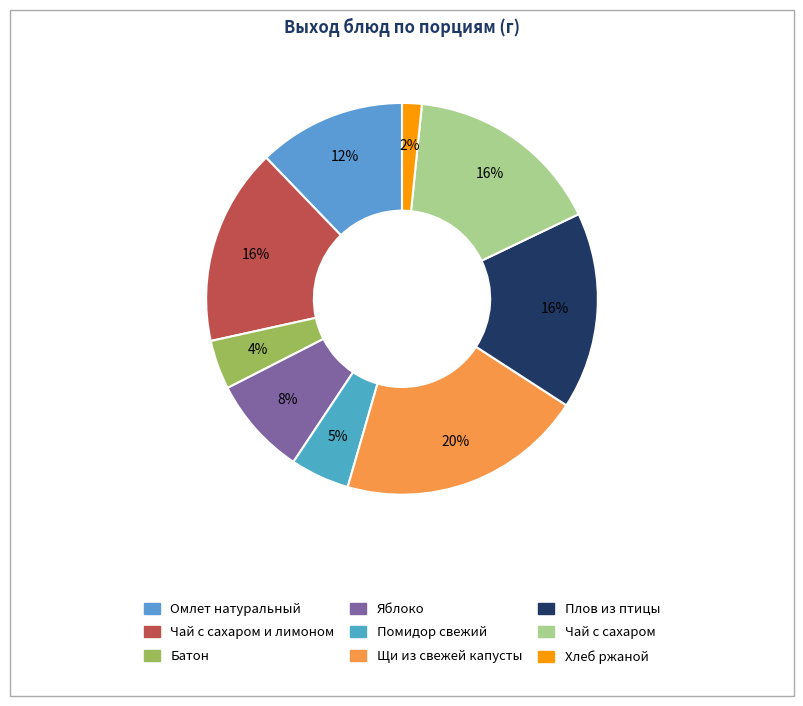

How many segments does this pie chart have?

9